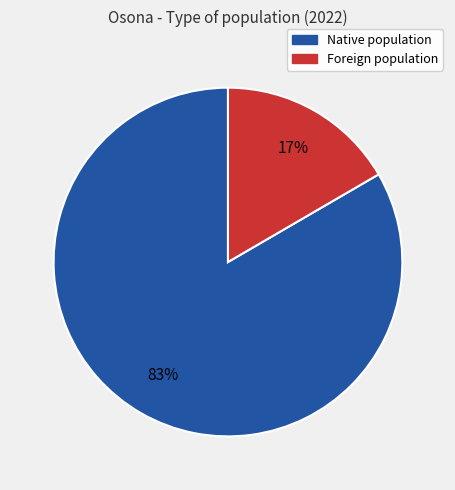

To the nearest percent, what is the average slice percentage?

50%